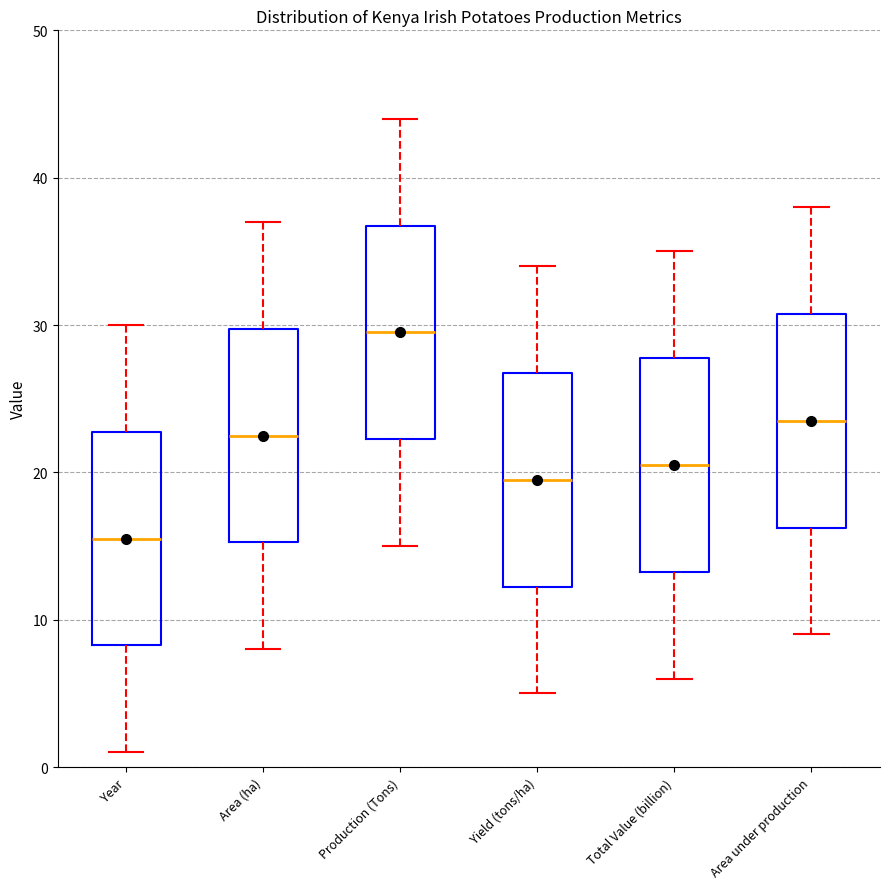

Reading left to right, read every box against the y-axis: the position of its median line, the range the box covers, and the ends of its whiskers. The values are not printed on the chart, so give them approximately, as read against the axis.

Year: median 16, box 8 to 23, whiskers 1 to 30
Area (ha): median 23, box 15 to 30, whiskers 8 to 37
Production (Tons): median 30, box 22 to 37, whiskers 15 to 44
Yield (tons/ha): median 20, box 12 to 27, whiskers 5 to 34
Total Value (billion): median 21, box 13 to 28, whiskers 6 to 35
Area under production: median 24, box 16 to 31, whiskers 9 to 38